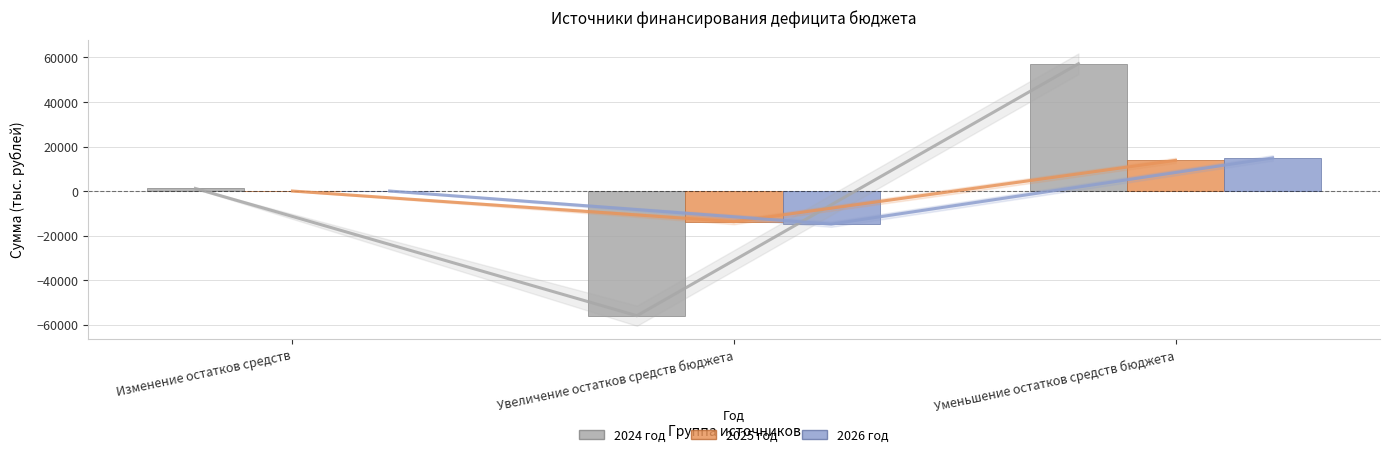

Which category has the lowest value in the 2026 год series?

Увеличение остатков средств бюджета